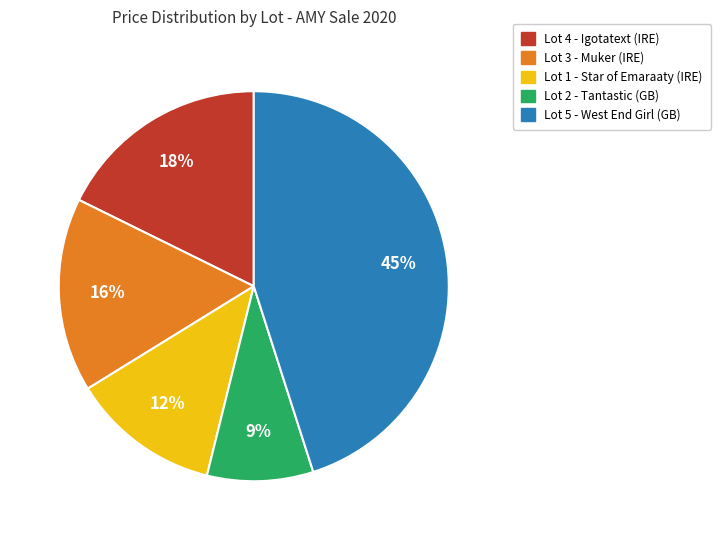

Does any single category account for the majority?

No